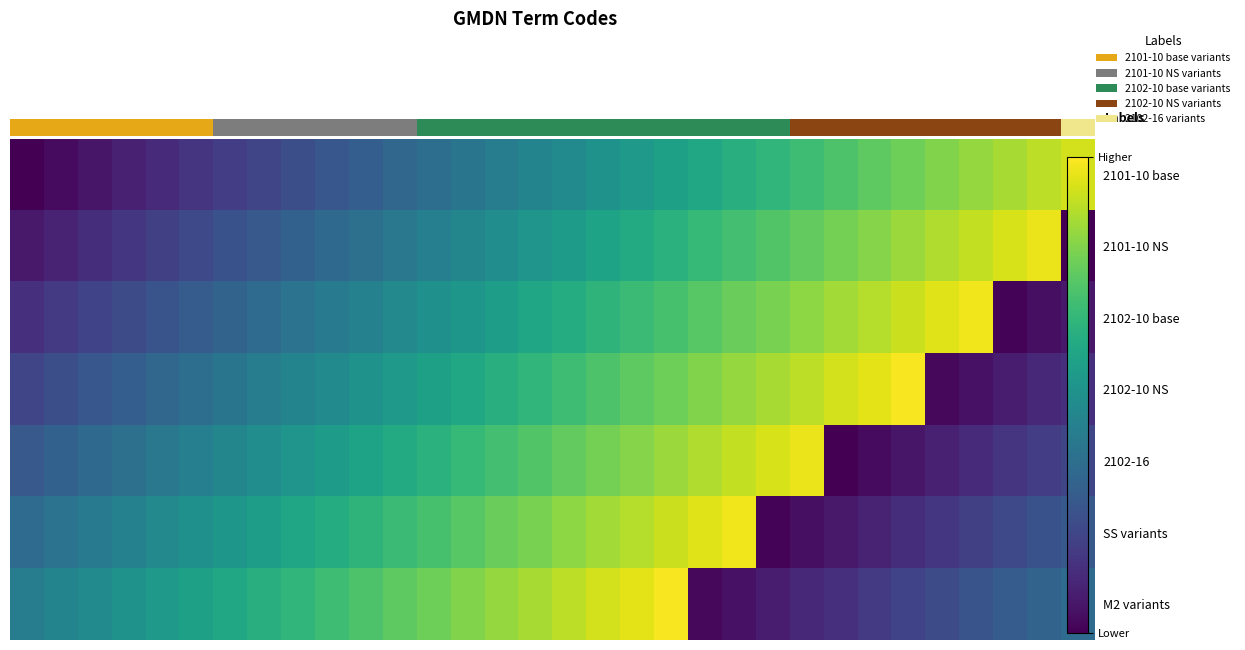

How many series are shown in this chart?

7